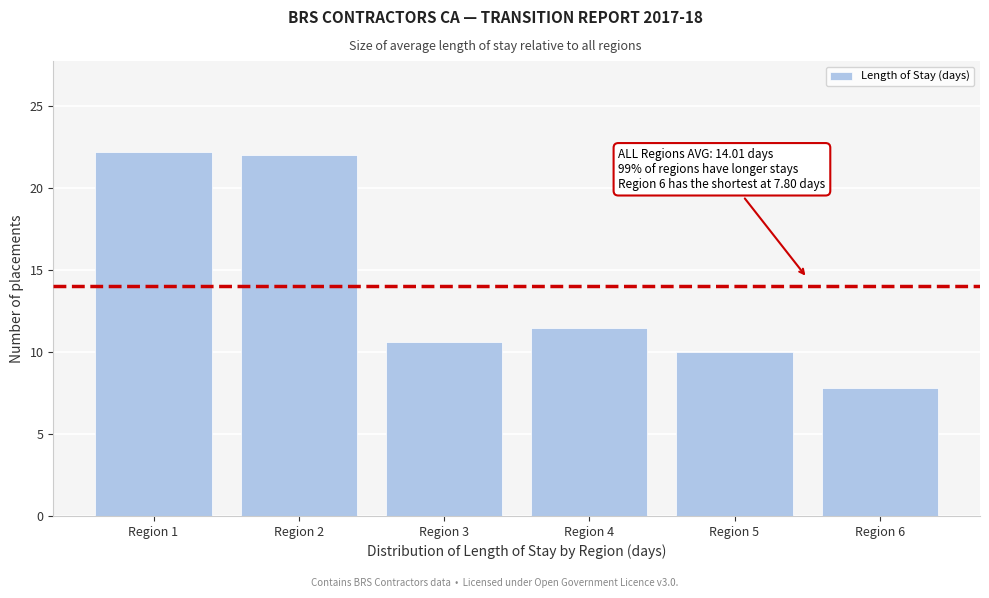

Reading right to left, what are all the values shown in this chart?

7.8	10.0	11.4	10.6	22.0	22.2